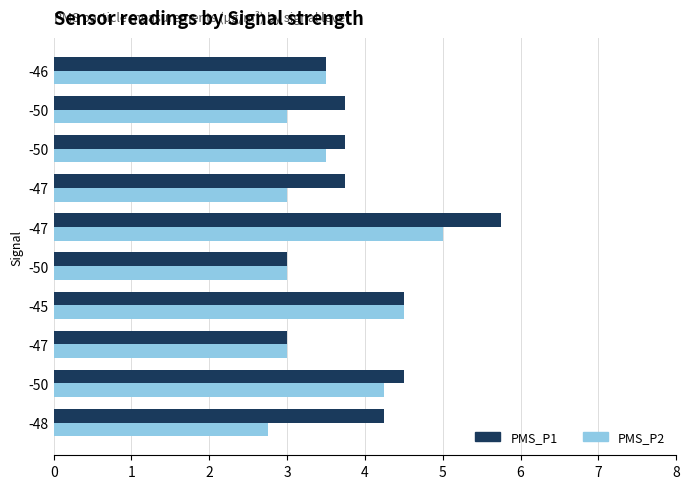

What is the lowest value of the PMS_P2 series?

2.8